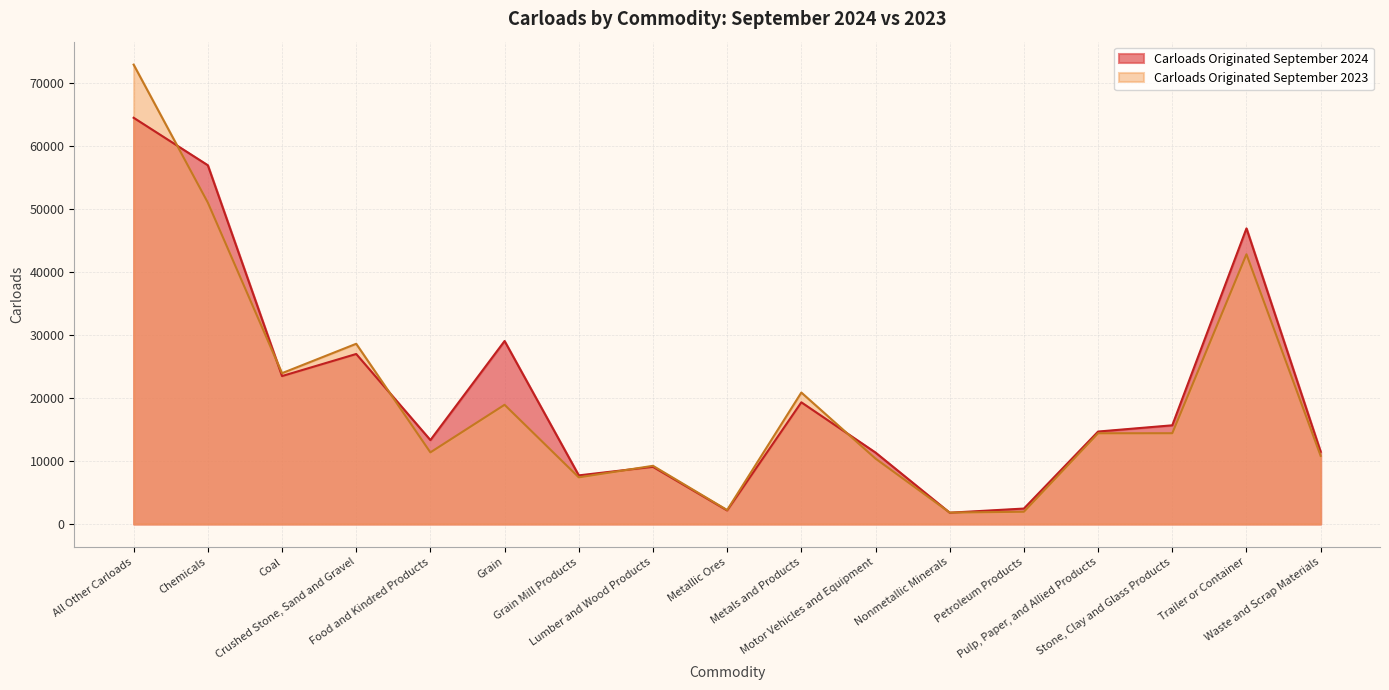

What is the minimum value for Carloads Originated September 2023?

1820